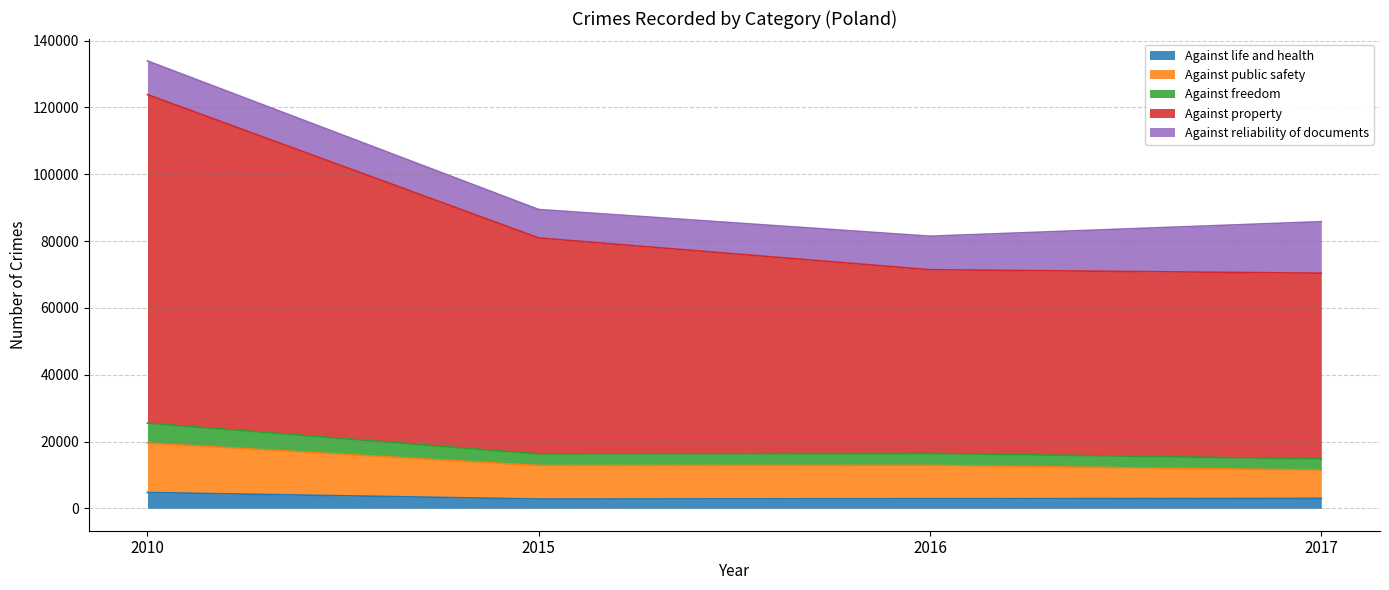

True or false: Against property has more than 0 interior local peaks.

False